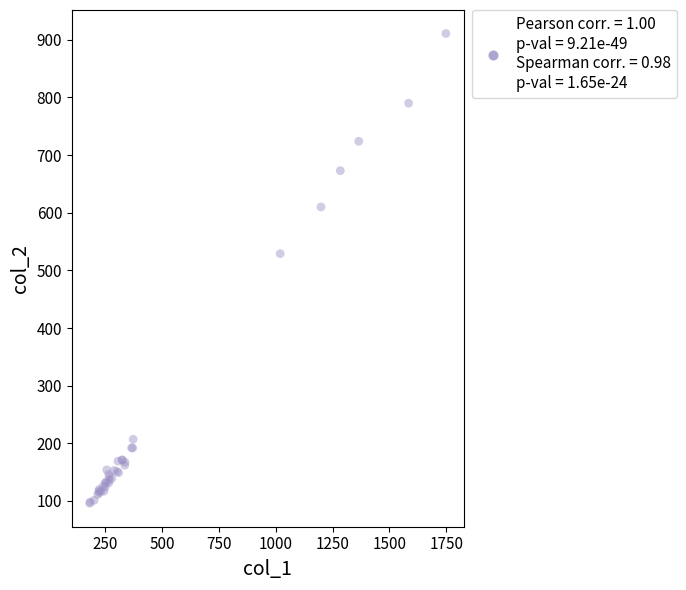

What Y value in the scatter plot is closest to 503?

529